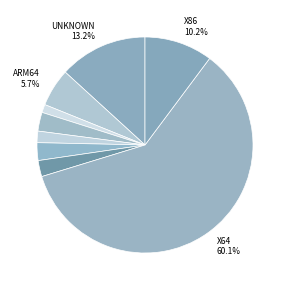

How many segments does this pie chart have?

9